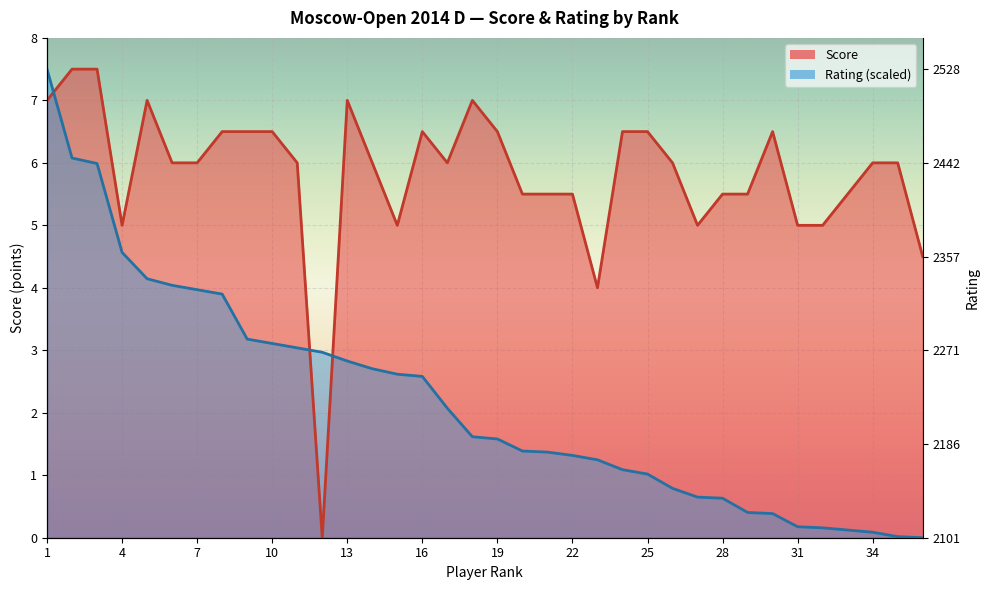

How many positive values does the Rating series have?

35